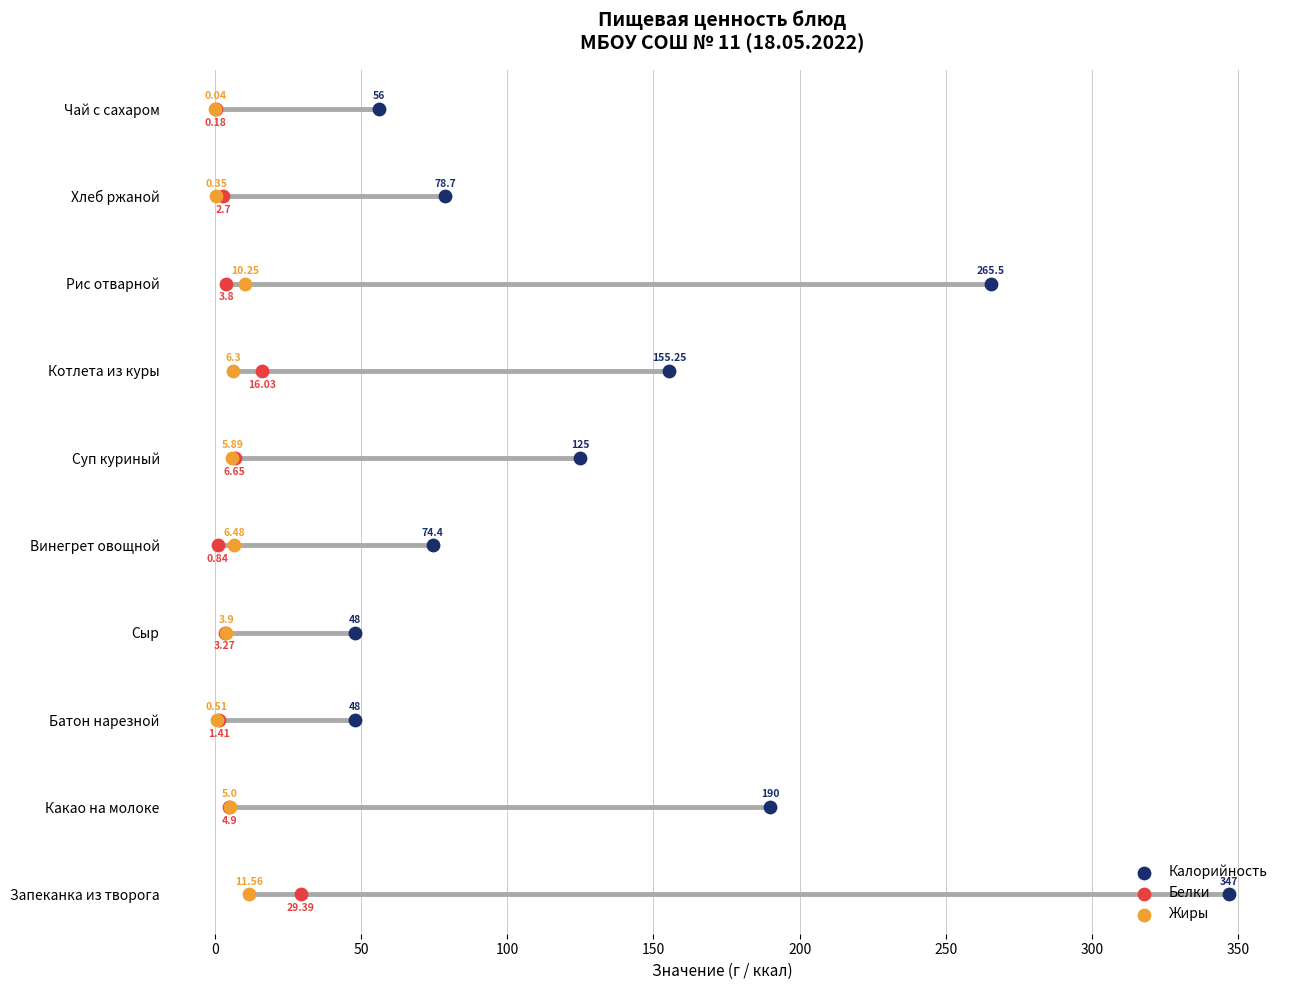

Which series has the largest total across all categories?

Калорийность